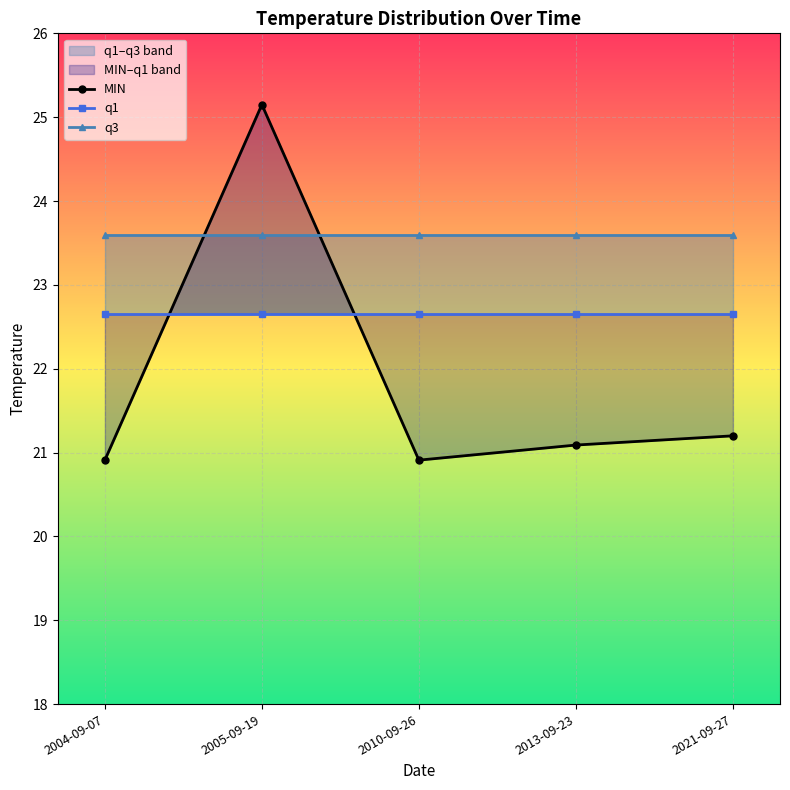

True or false: MIN has more than 1 points higher than both neighbors.

False